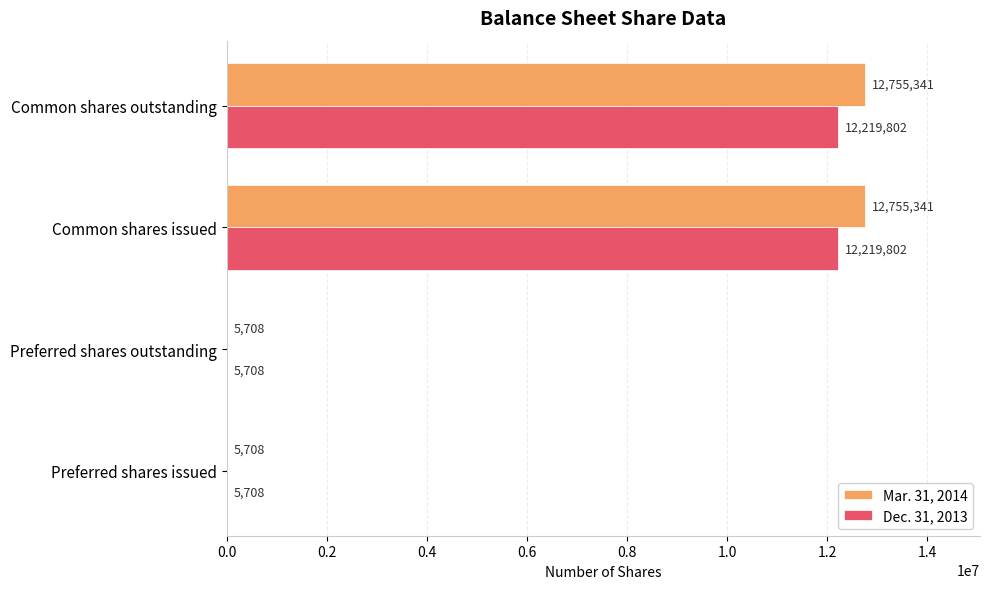

The Dec. 31, 2013 series shows 5708 at Preferred shares issued. True or false?

True